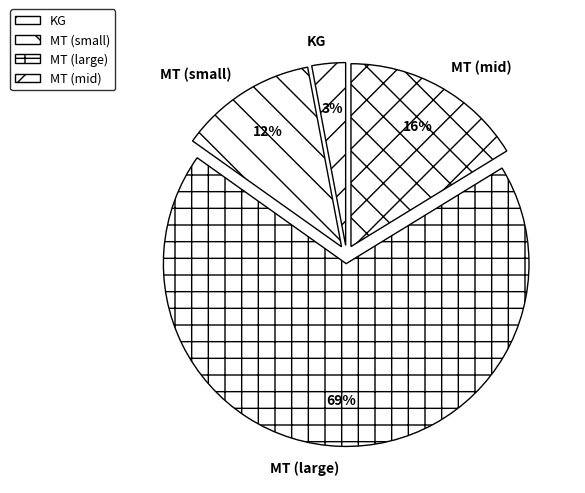

To the nearest percent, what is the average slice percentage?

25%